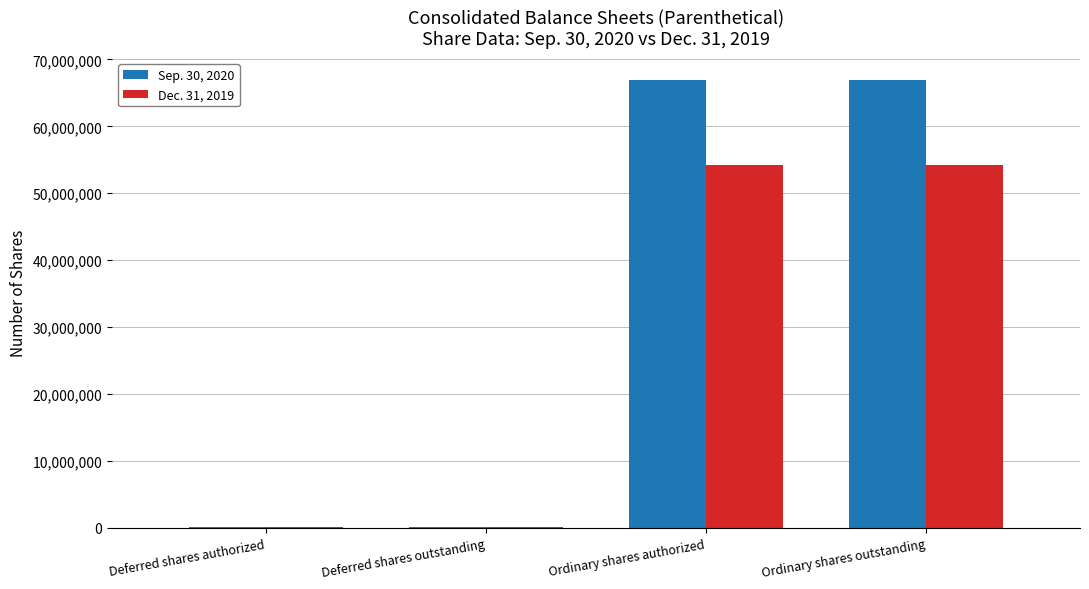

Is the value of Dec. 31, 2019 at Ordinary shares outstanding greater than the value of Sep. 30, 2020 at Deferred shares authorized?

Yes